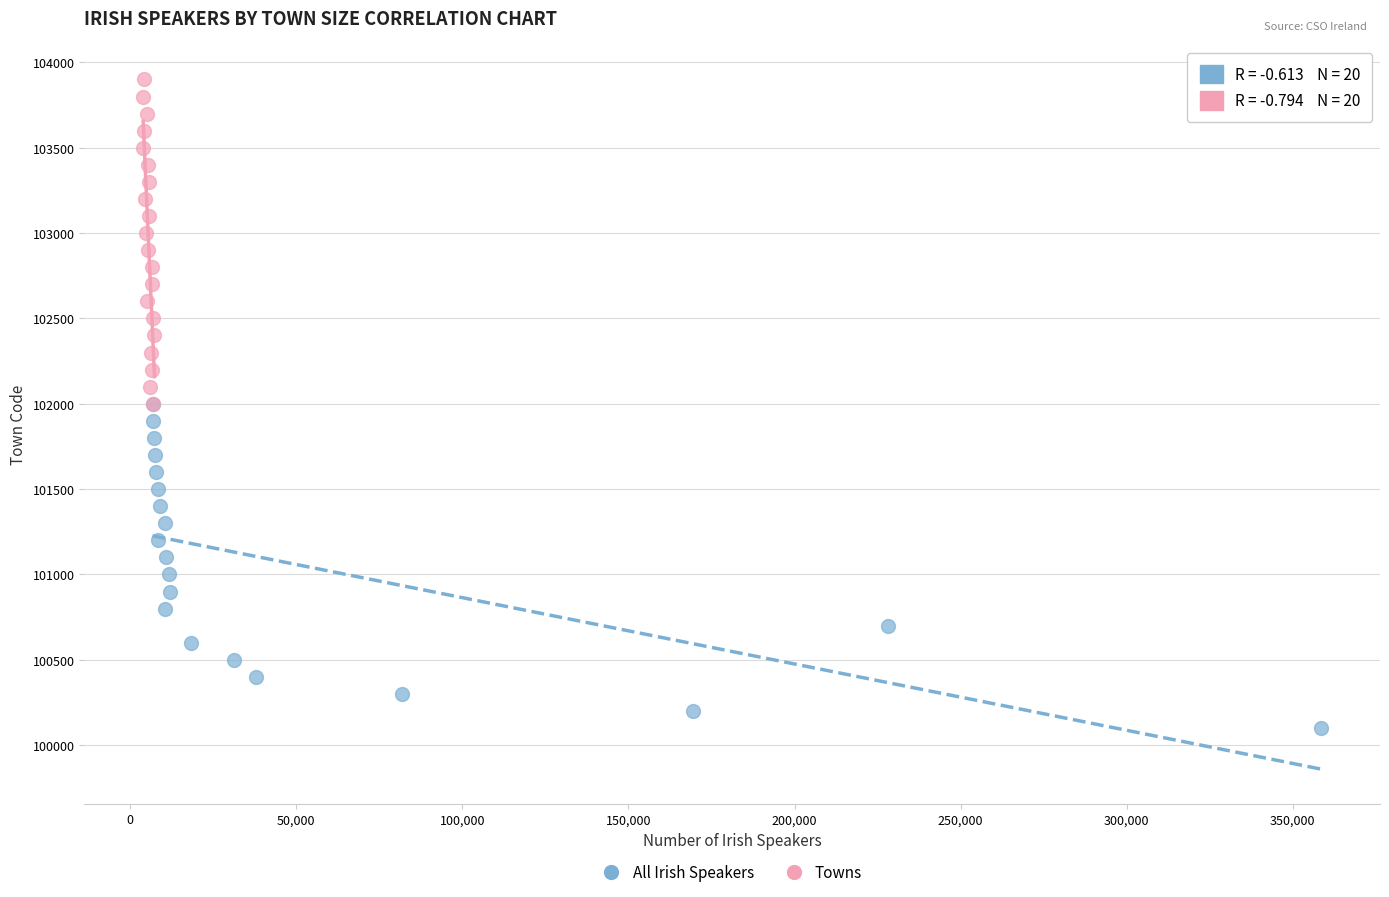

Which series contains the highest Y value?

Towns